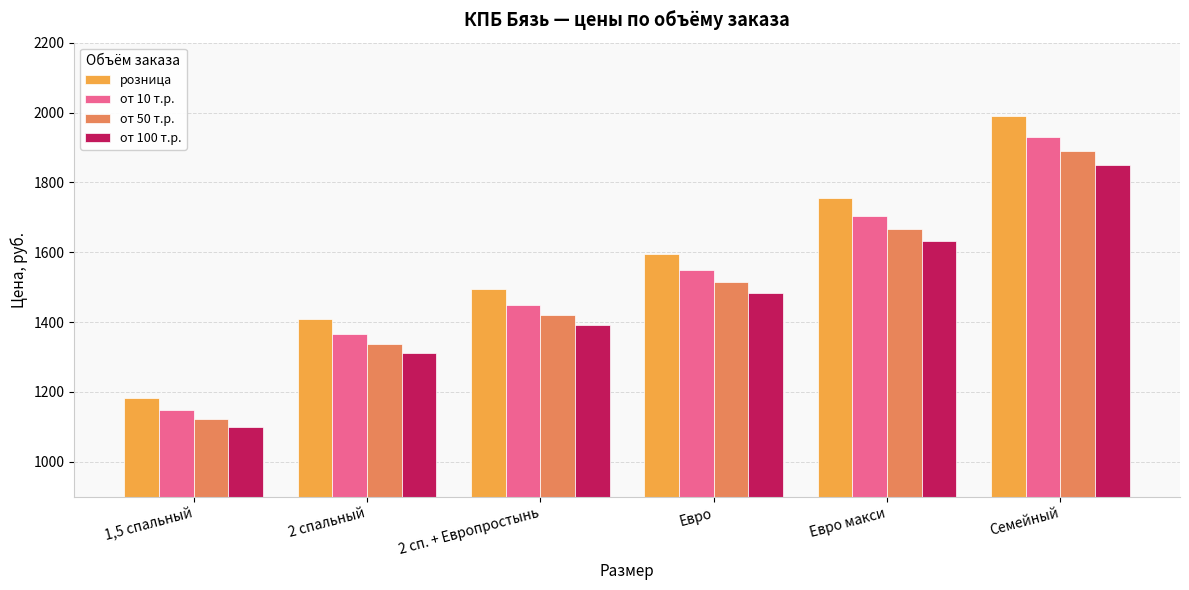

What is the label of the 1st bar from the left?

1,5 спальный